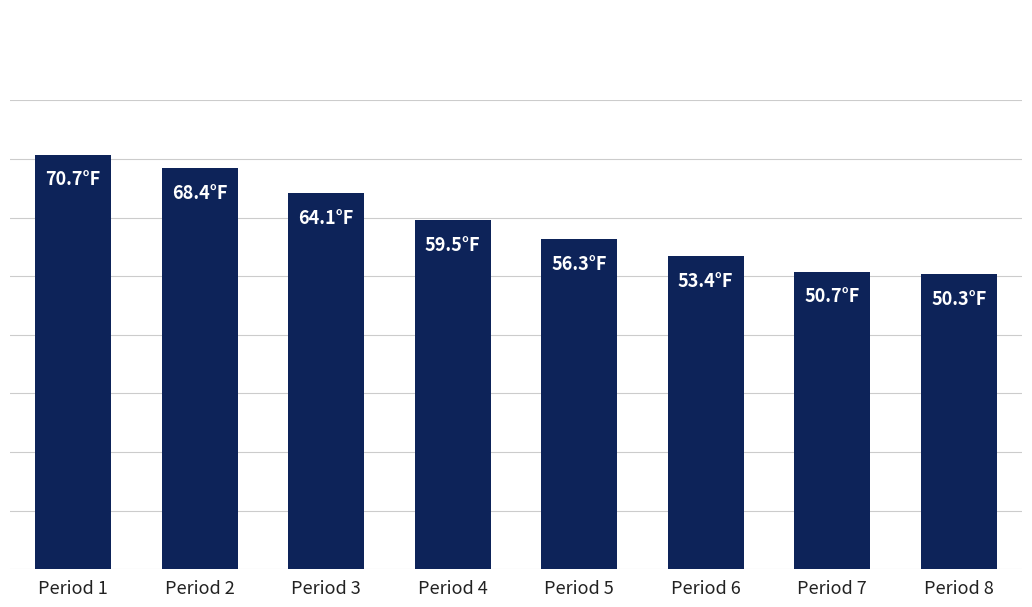

What is the change in value from Period 1 to Period 3?

-6.6